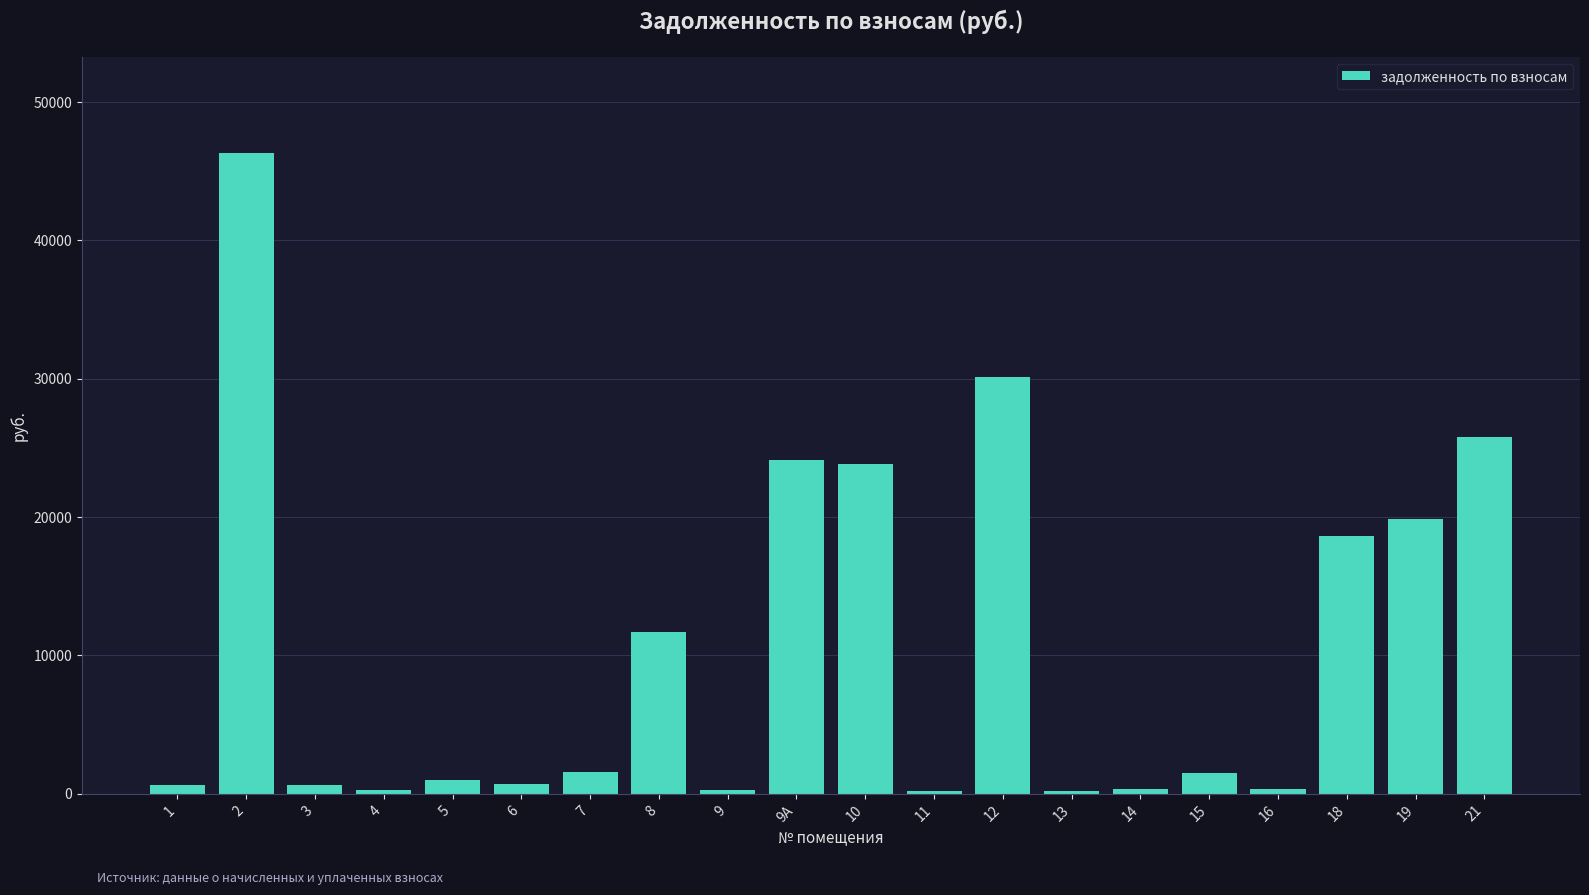

What is the maximum value shown in the chart?

46310.1